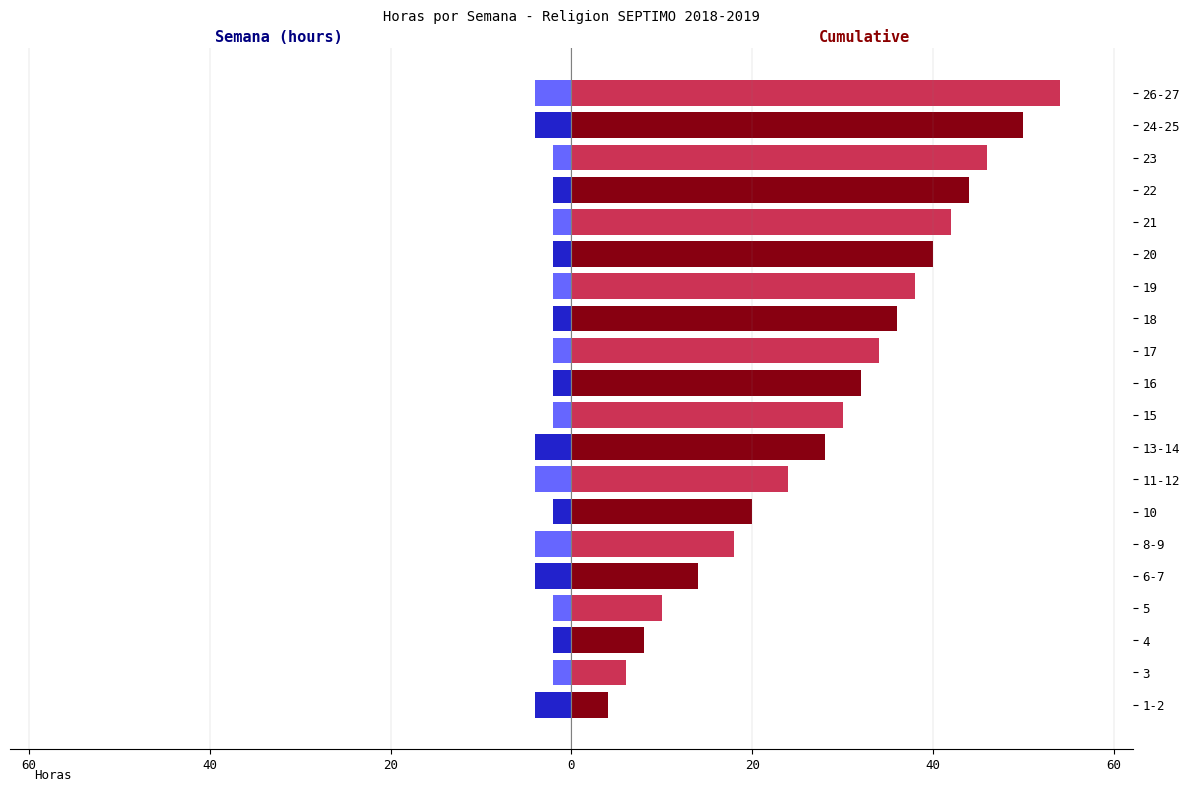

Reading left to right, extract all data points from this chart.

Semana (hours): -4	-2	-2	-2	-4	-4	-2	-4	-4	-2	-2	-2	-2	-2	-2	-2	-2	-2	-4	-4
Cumulative: 4	6	8	10	14	18	20	24	28	30	32	34	36	38	40	42	44	46	50	54